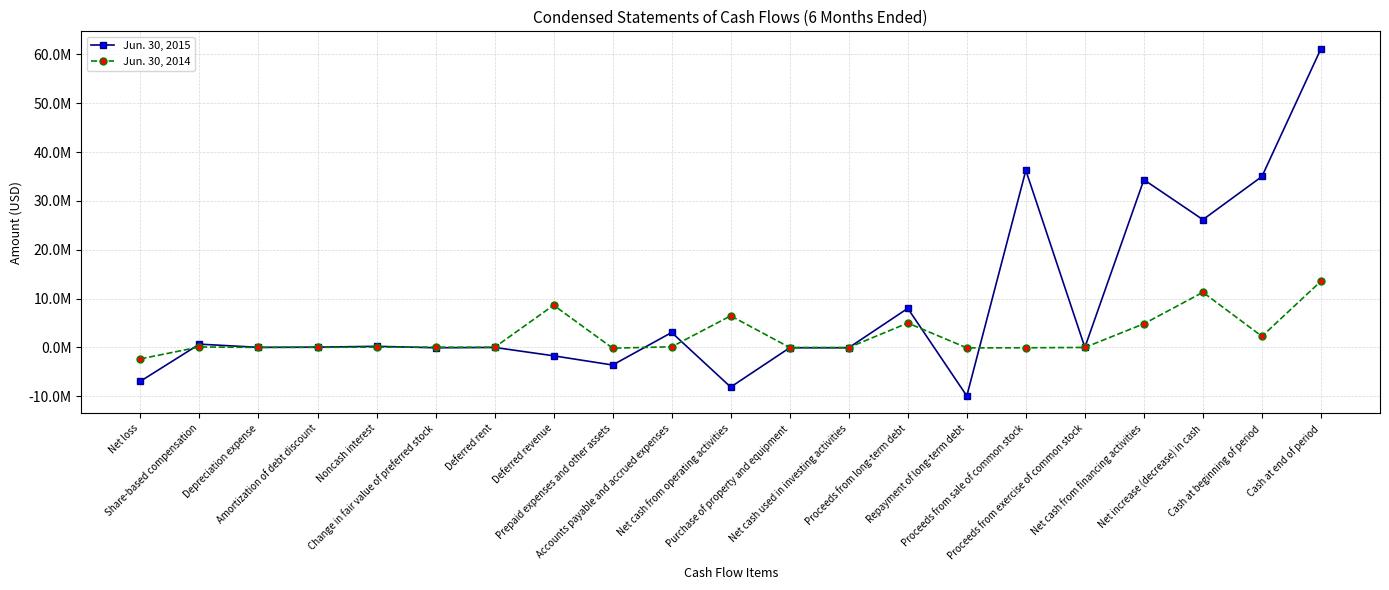

True or false: Jun. 30, 2014 has more than 1 interior local peaks.

True